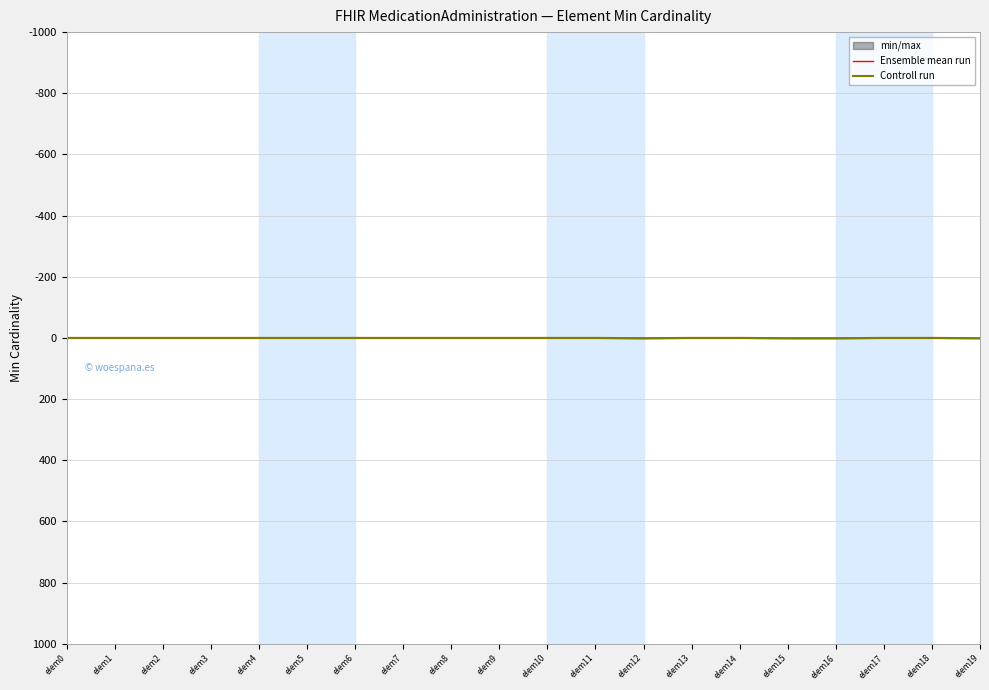

Reading left to right, what are all the values shown in this chart?

Ensemble mean run: 0	0	0	0	0	0	0	0	0	0	0	0	1	0	0	1	1	0	0	1
Controll run: 0	0	0	0	0	0	0	0	0	0	0	0	1	0	0	1	1	0	0	1